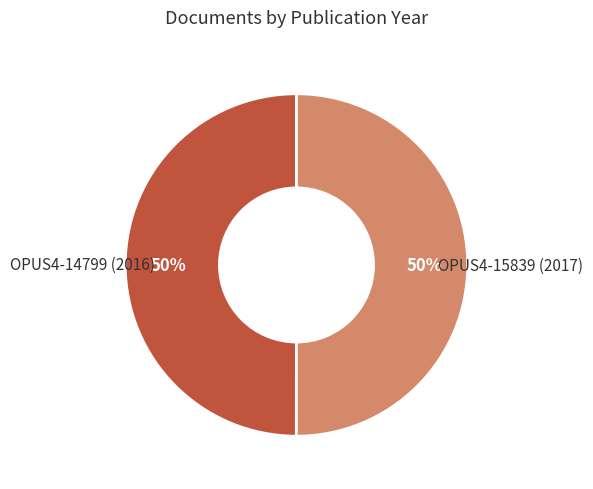

How many segments does this pie chart have?

2